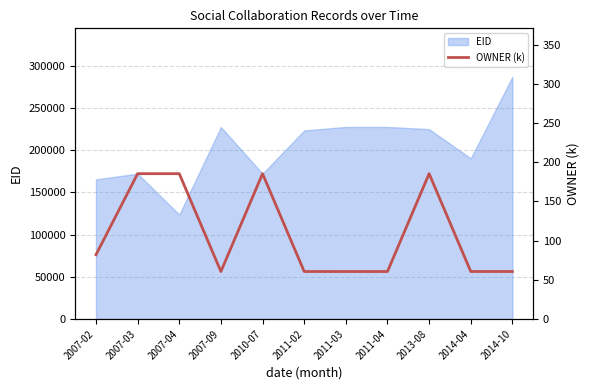

What is the difference between the second highest and second lowest values?

124.8